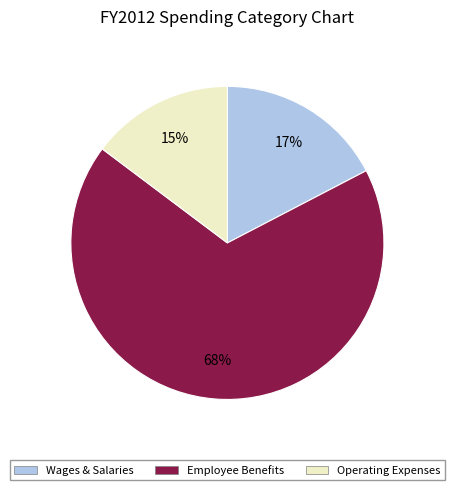

Do Operating Expenses and Wages & Salaries together represent more than half of the pie?

No